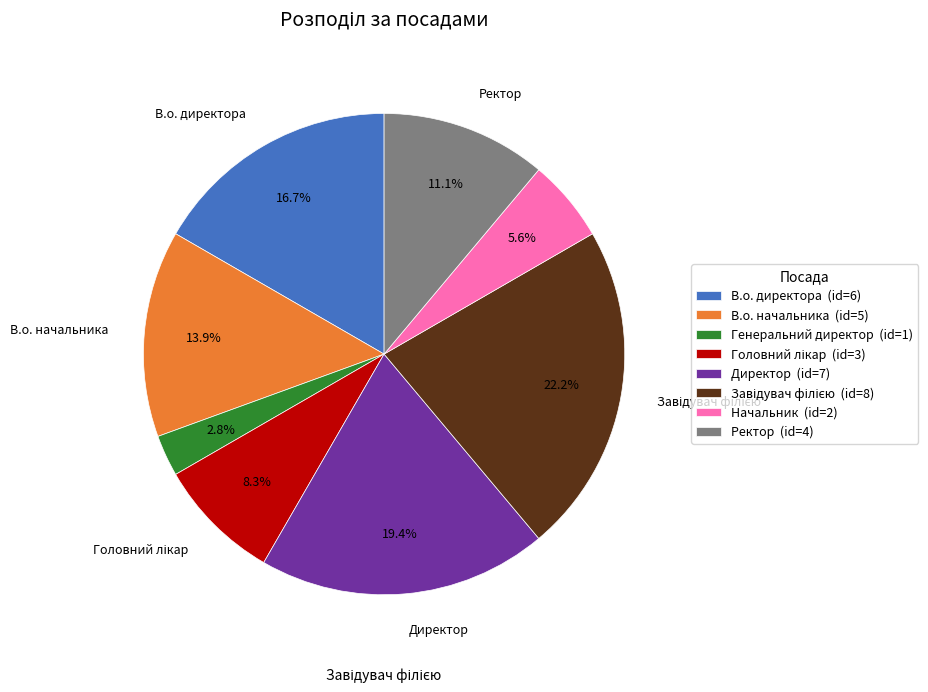

Approximately how many times larger is the value at Генеральний директор (id=1) compared to Начальник (id=2)?

0.5